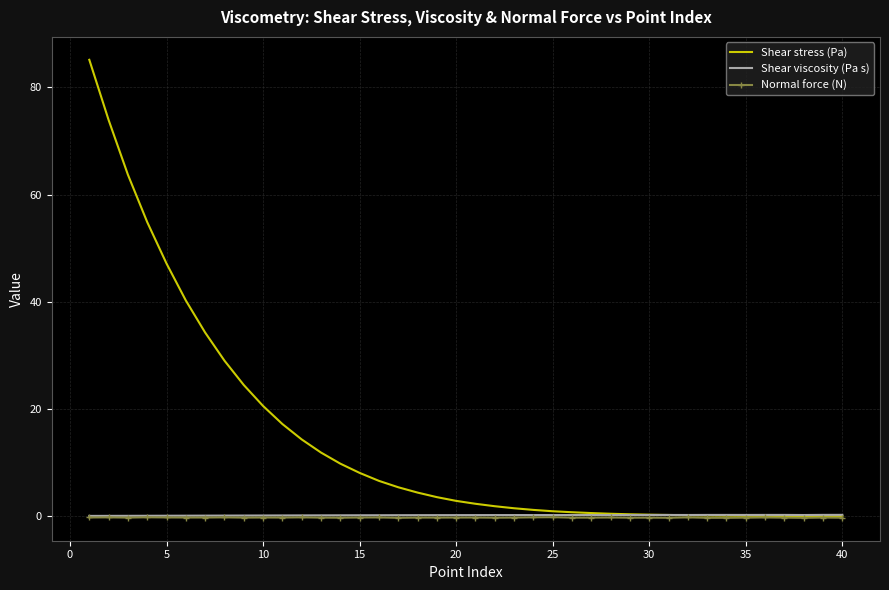

What is the greatest value displayed?

85.2